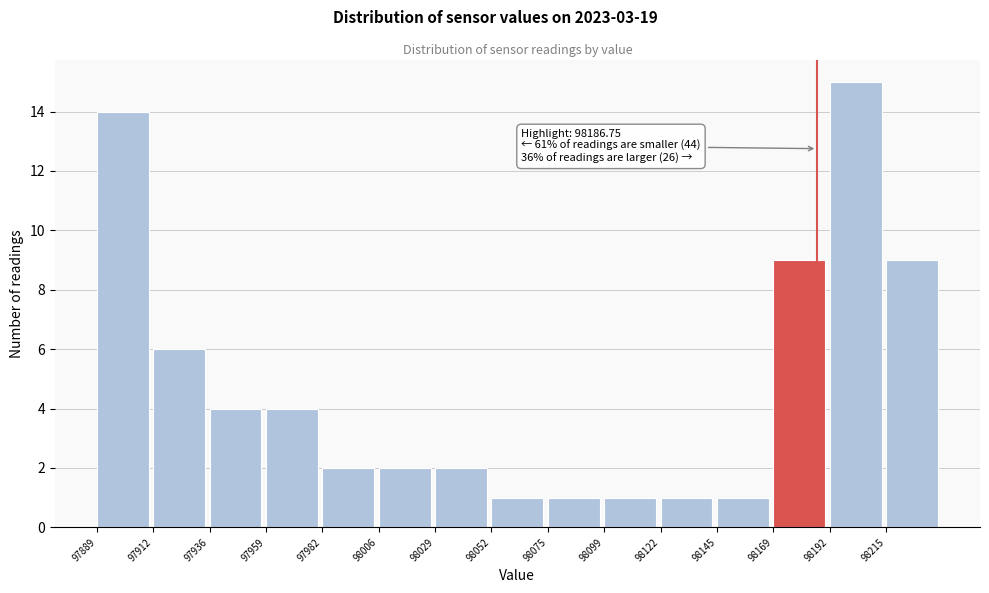

Over which range of the x-axis is the bar tallest?

98190 to 98215